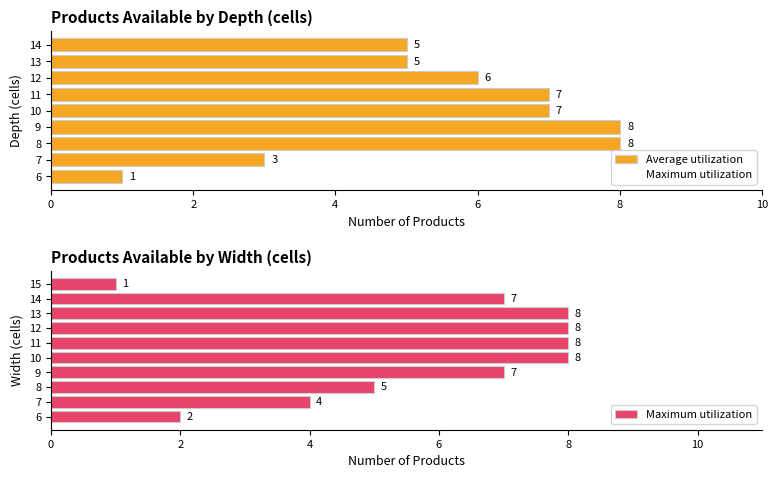

What is the difference between the Average utilization values at 8 and 13?

3